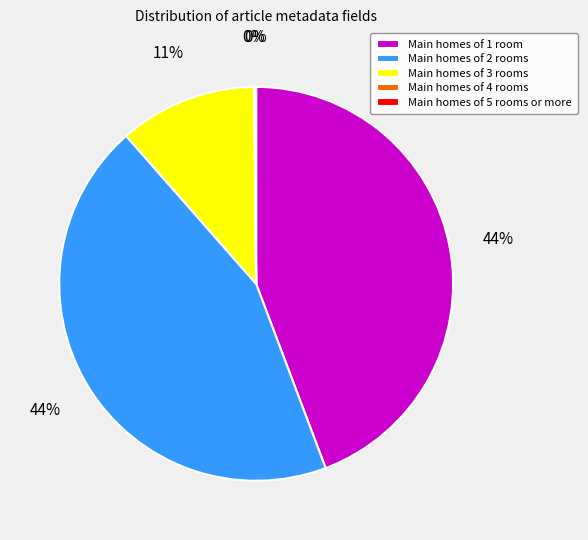

Is it true that Main homes of 1 room is 35% of the pie?

False